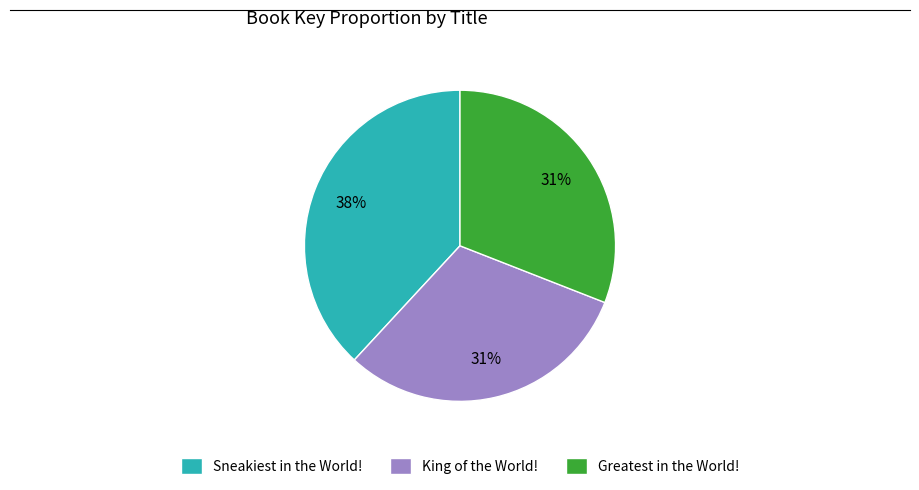

Which category has the biggest portion of the pie?

Sneakiest in the World!